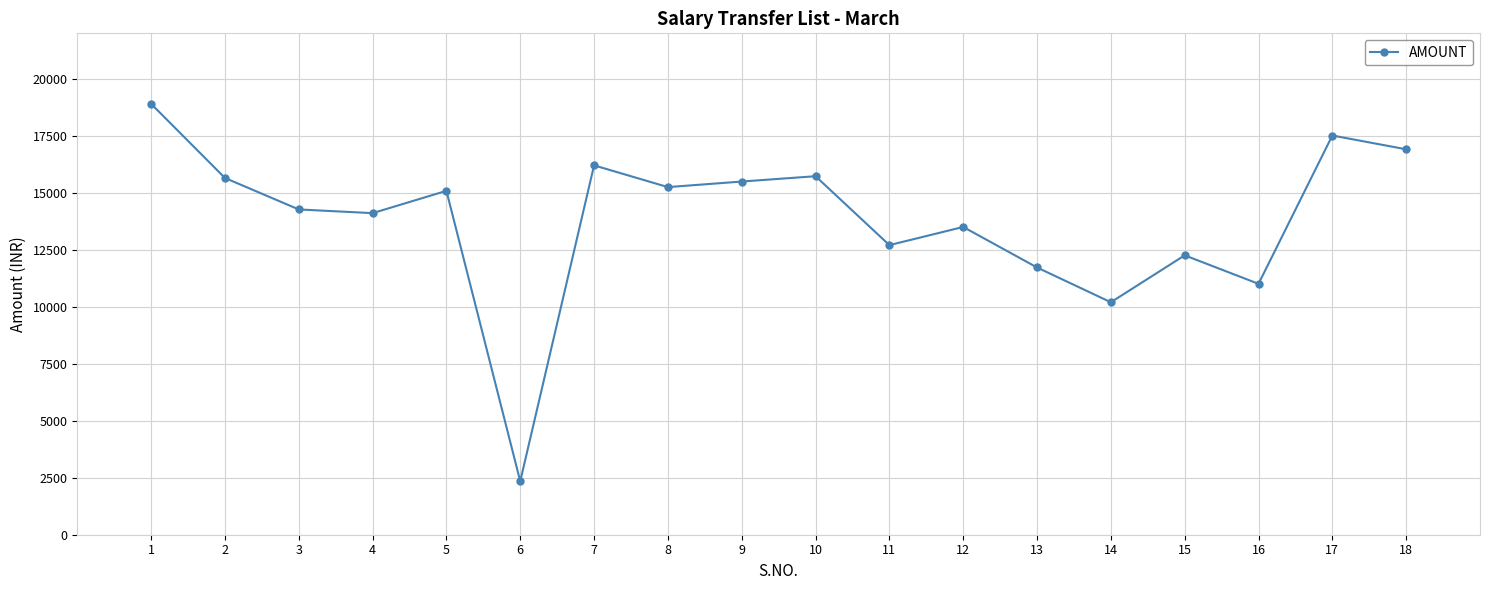

Where does the data first go above 15089?

1